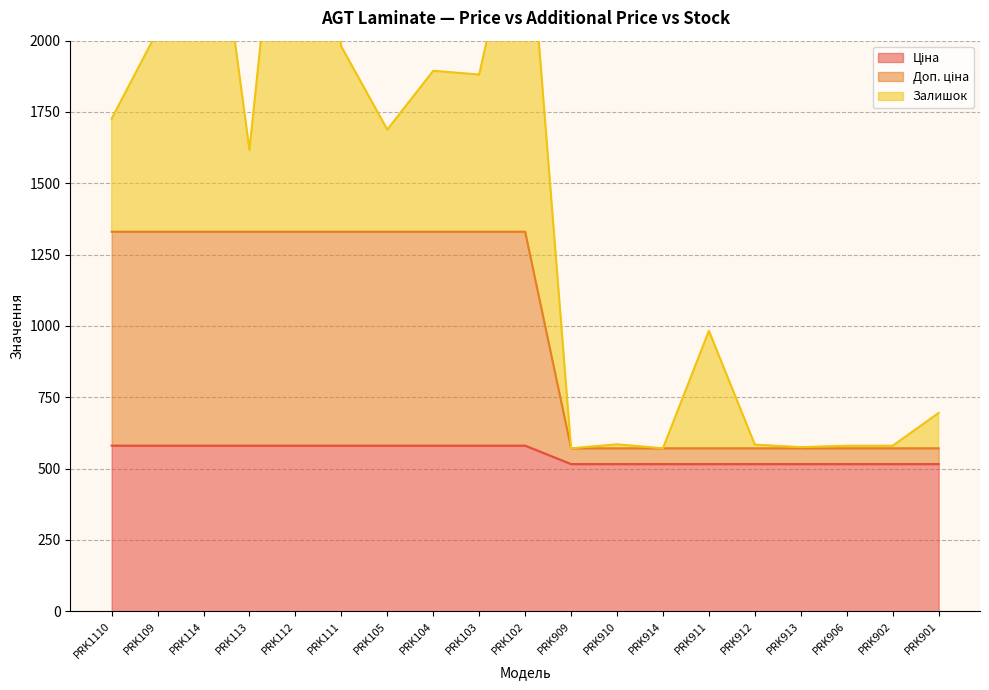

What is the label of the 6th point from the left?

PRK111